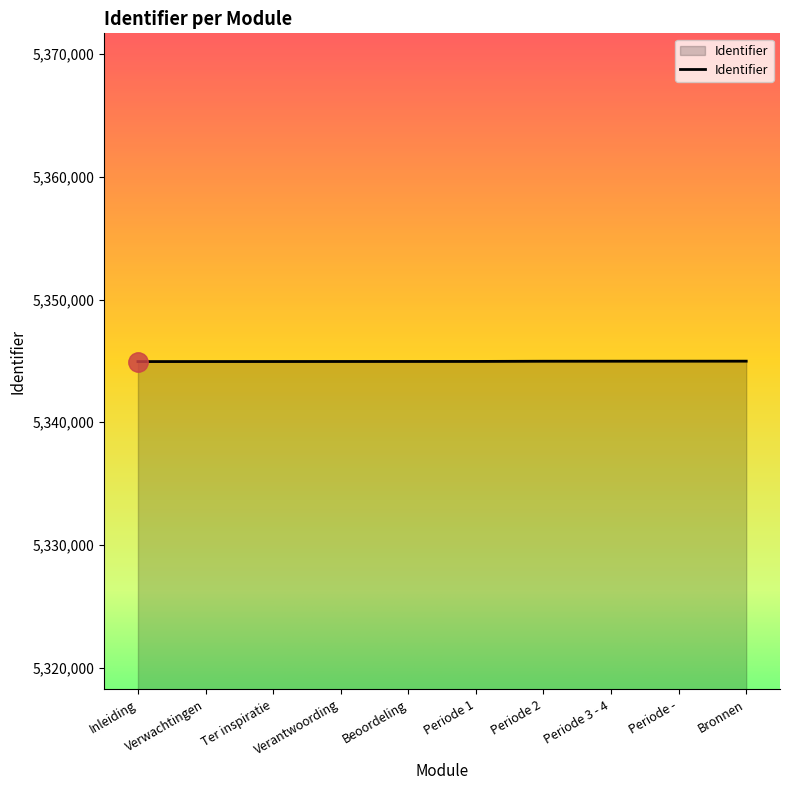

Approximately how many times larger is the value at Ter inspiratie compared to Periode 1?

1.0